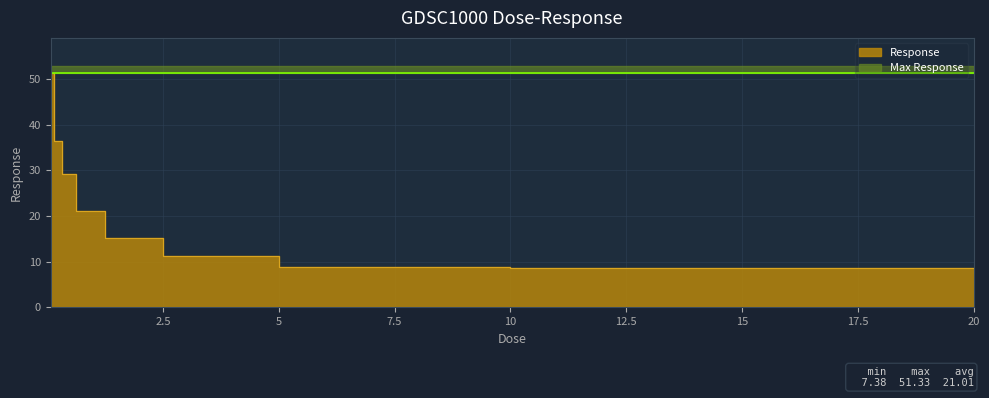

What is the label of the 8th point from the right?

0.15625